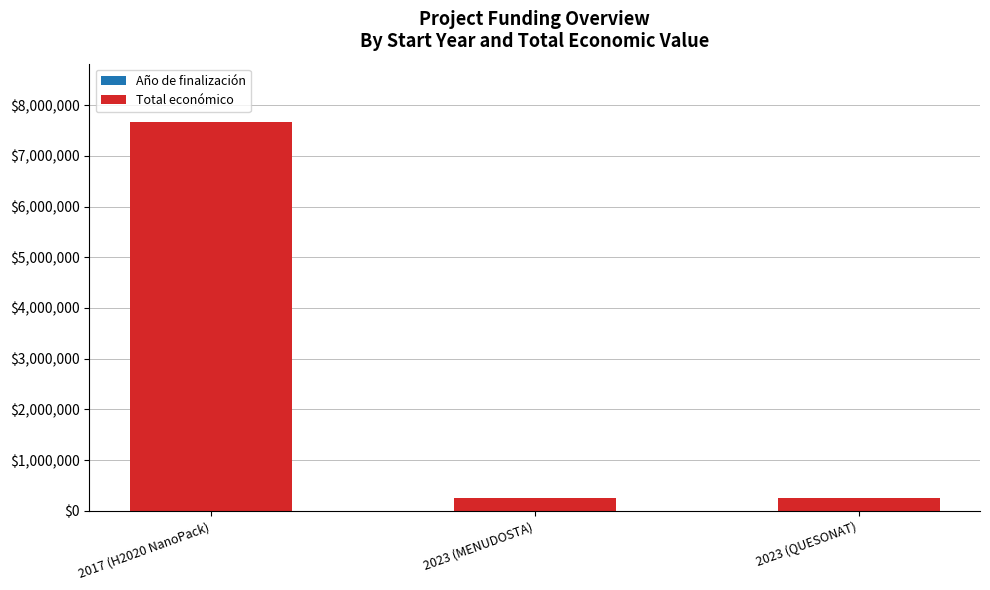

At which category is the sum across all series the highest?

2017 (H2020 NanoPack)